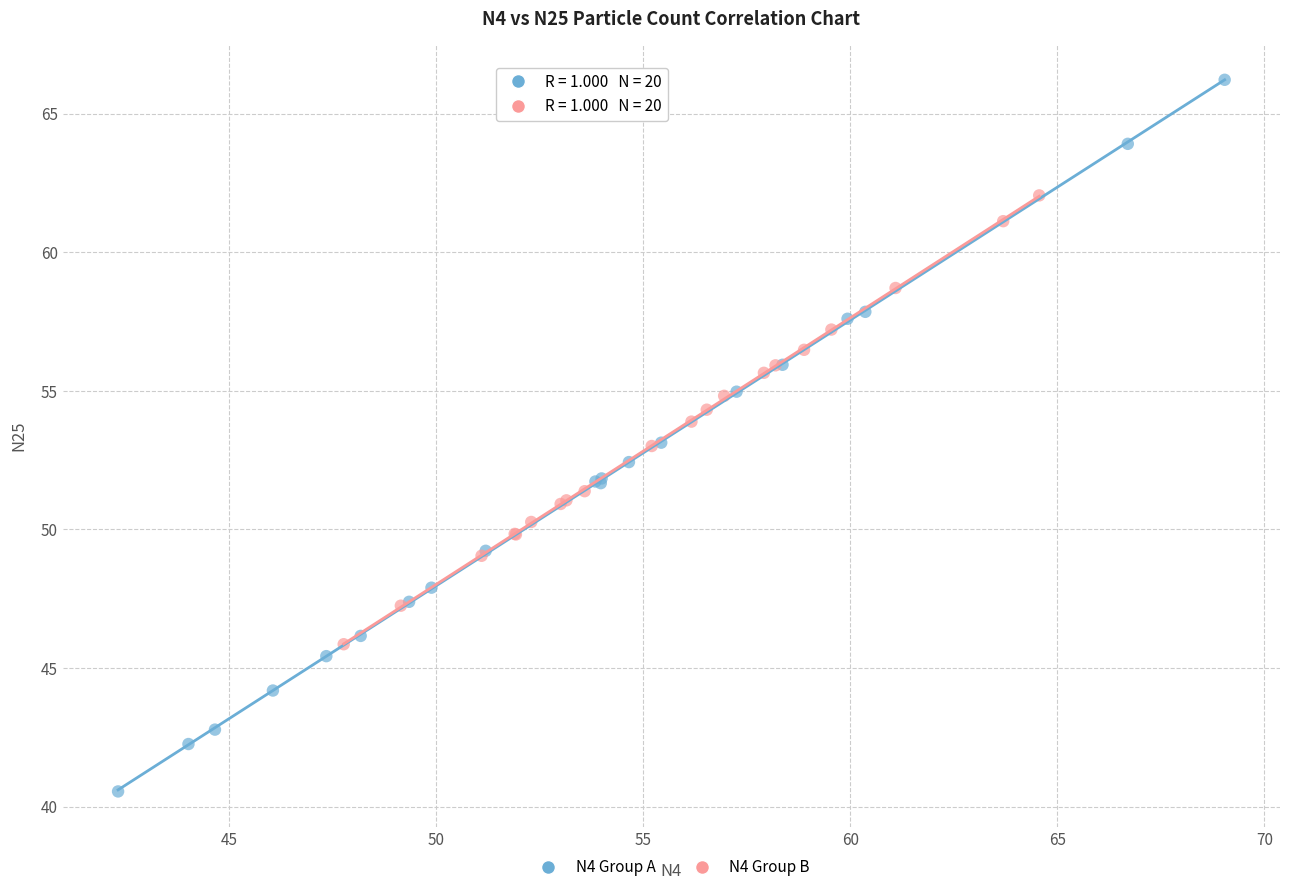

Which series contains the highest Y value?

N4 Group A